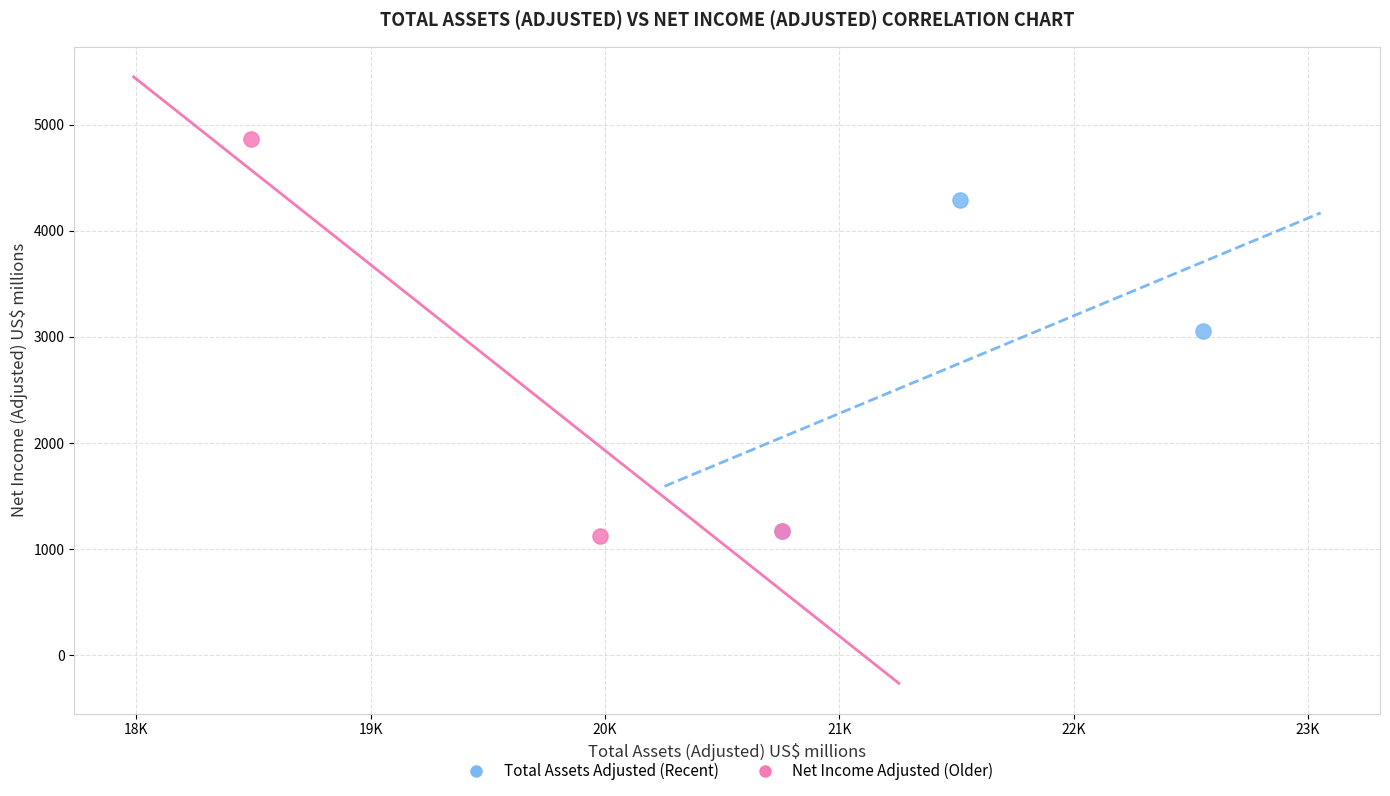

Which series reaches the maximum Y coordinate?

Net Income Adjusted (Older)